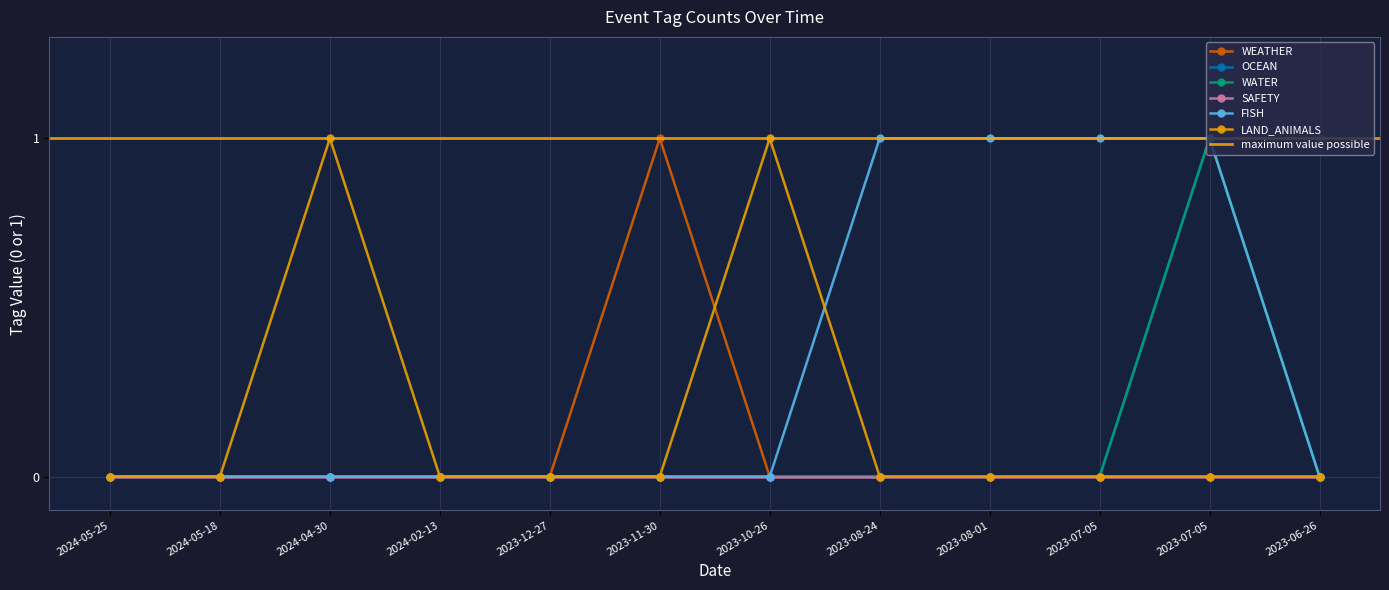

True or false: LAND_ANIMALS and WATER cross at least once.

False